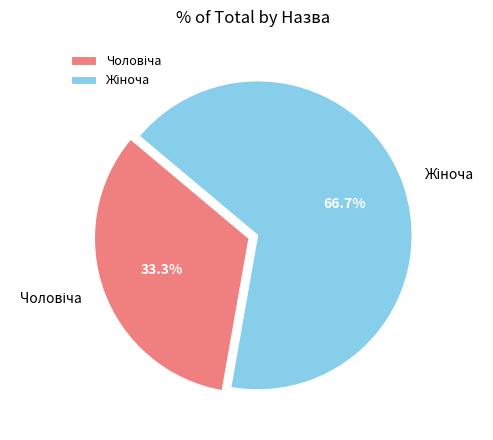

To the nearest percent, what is the difference between the largest and smallest slice percentages?

33%